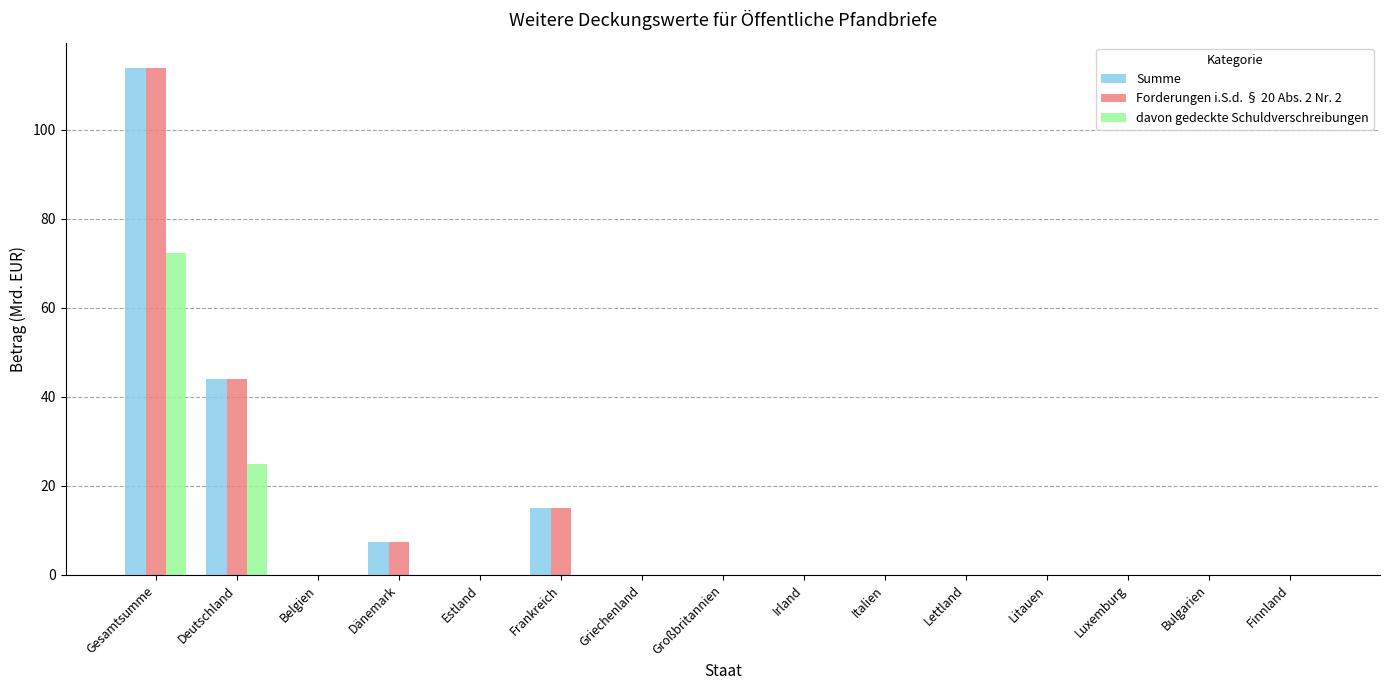

What is the total value across all series at Frankreich?

30.0